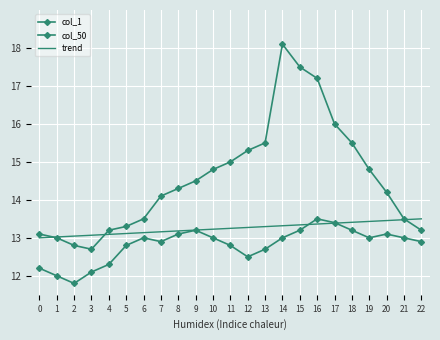

What is the smallest value displayed?

11.8